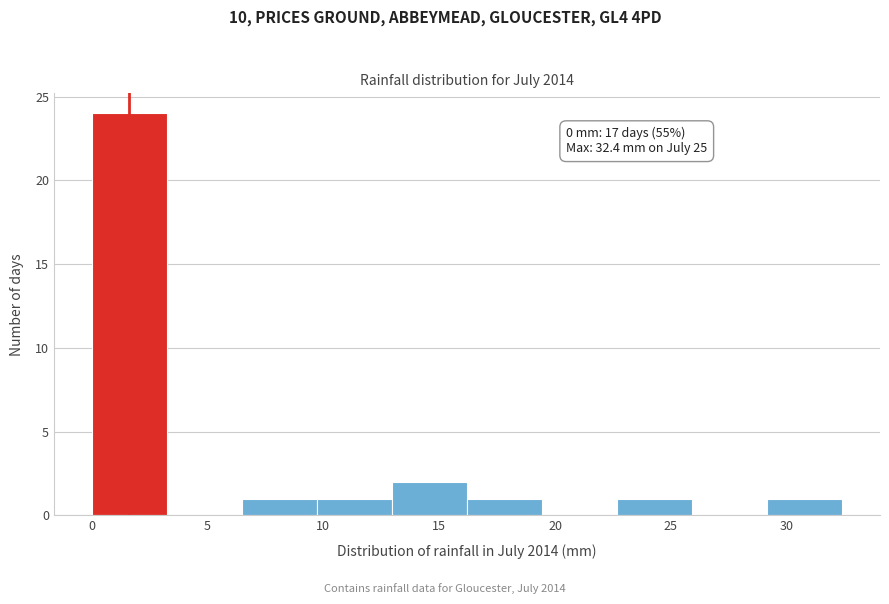

Over which range of the x-axis is the bar tallest?

0.0 to 3.0